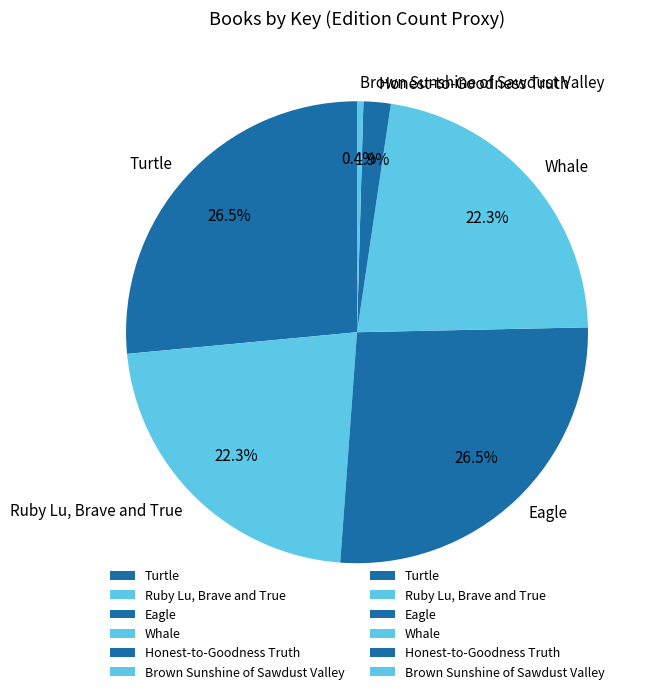

Which has a higher value, Brown Sunshine of Sawdust Valley or Turtle?

Turtle